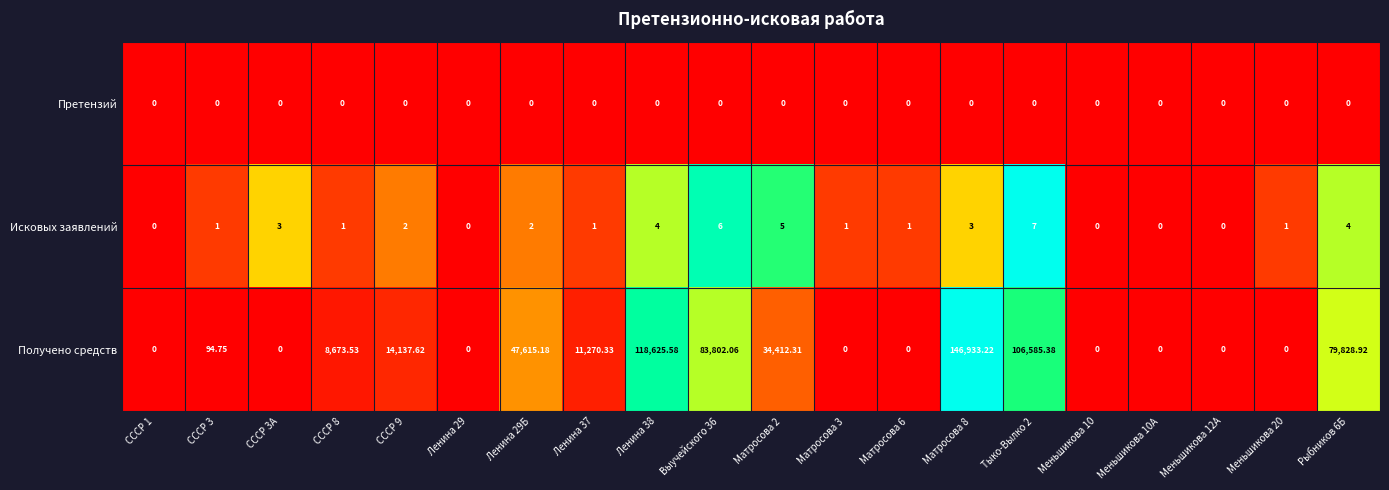

At Матросова 8, list the series in order from largest to smallest.

Получено средств, Исковых заявлений, Претензий